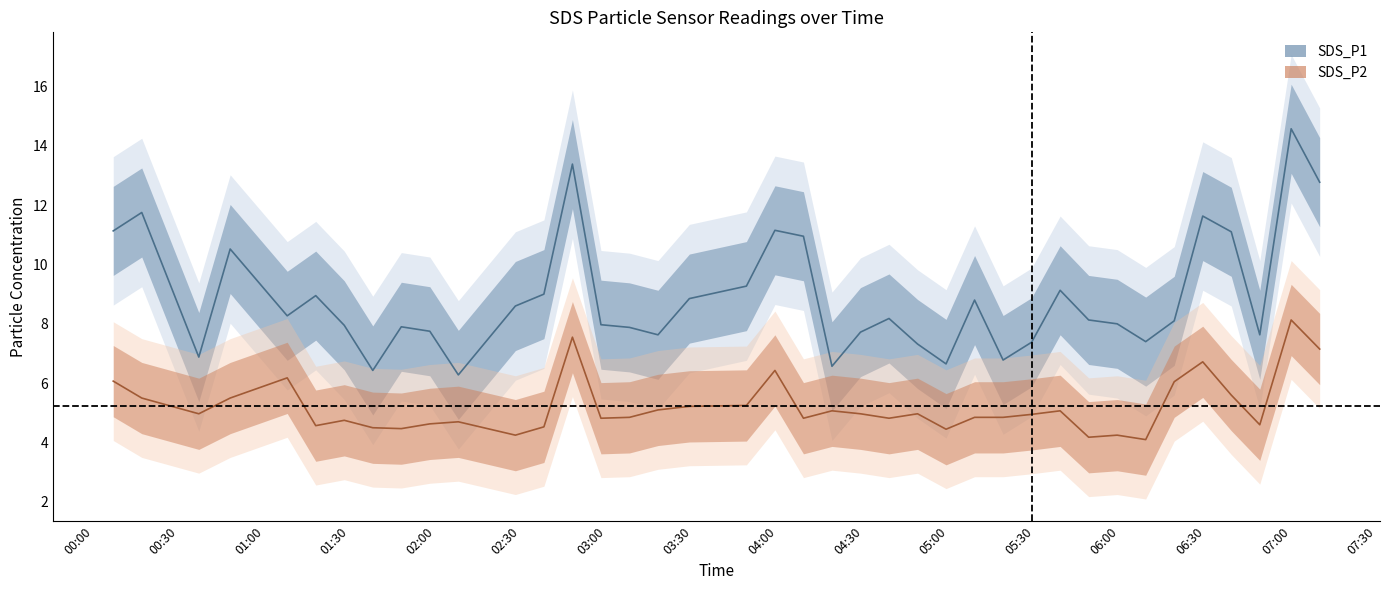

Does the chart display data point markers on the line(s)?

No